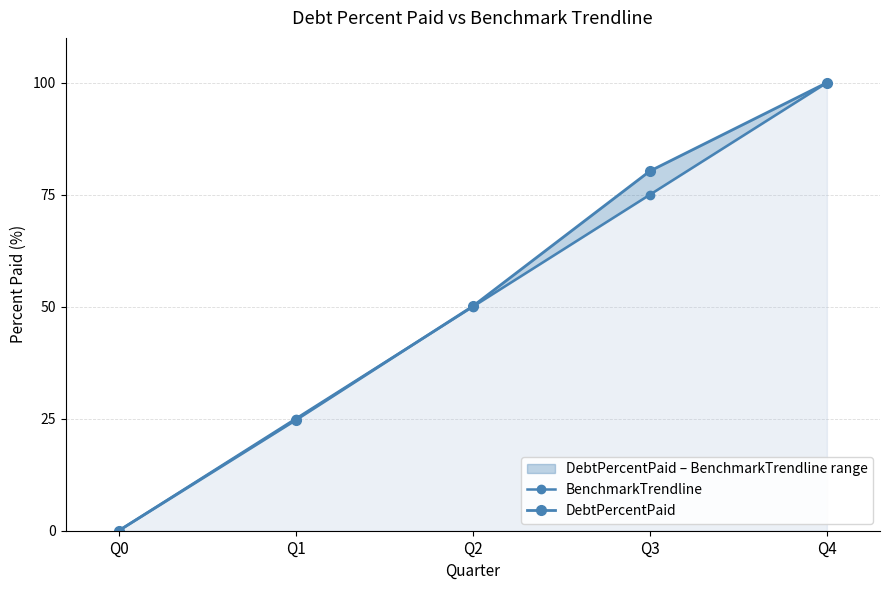

Rank the series by their maximum value, from lowest to highest.

BenchmarkTrendline, DebtPercentPaid